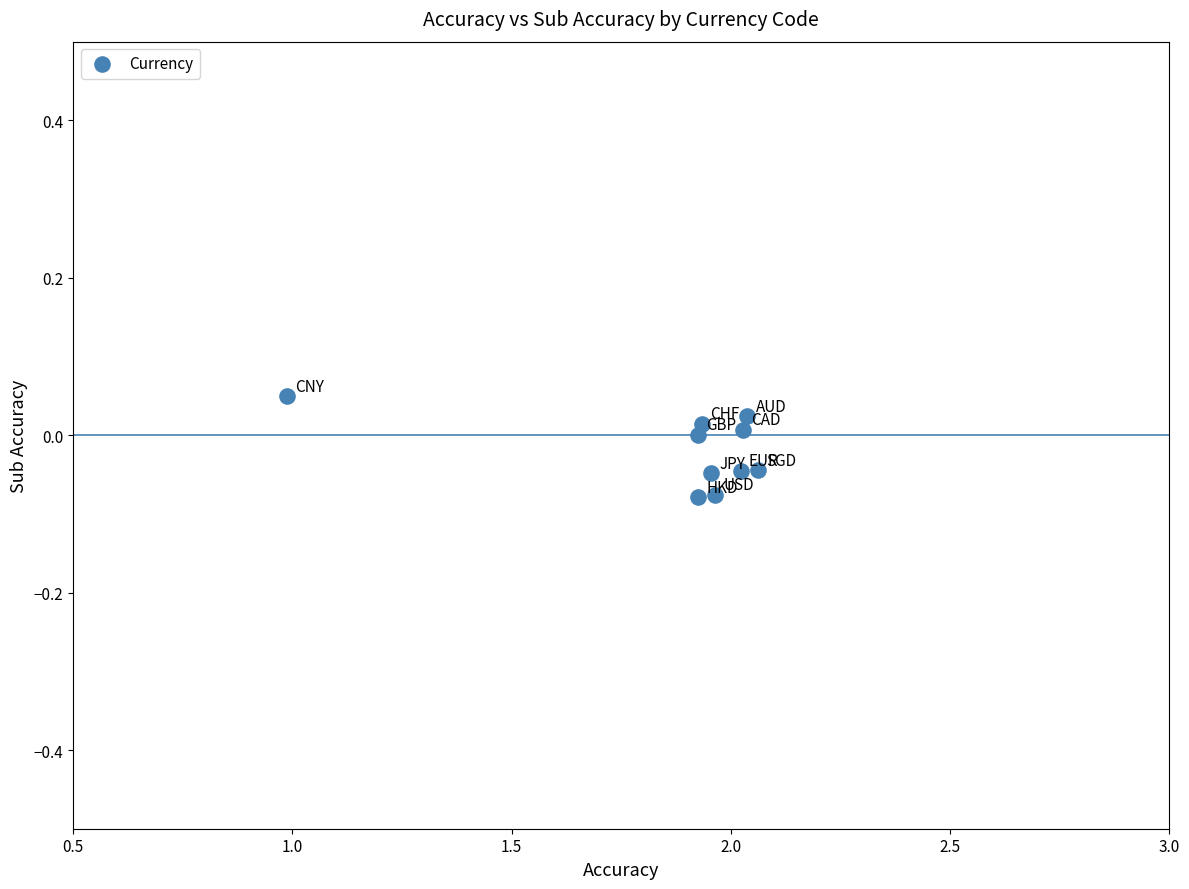

What is the average X value?

1.9